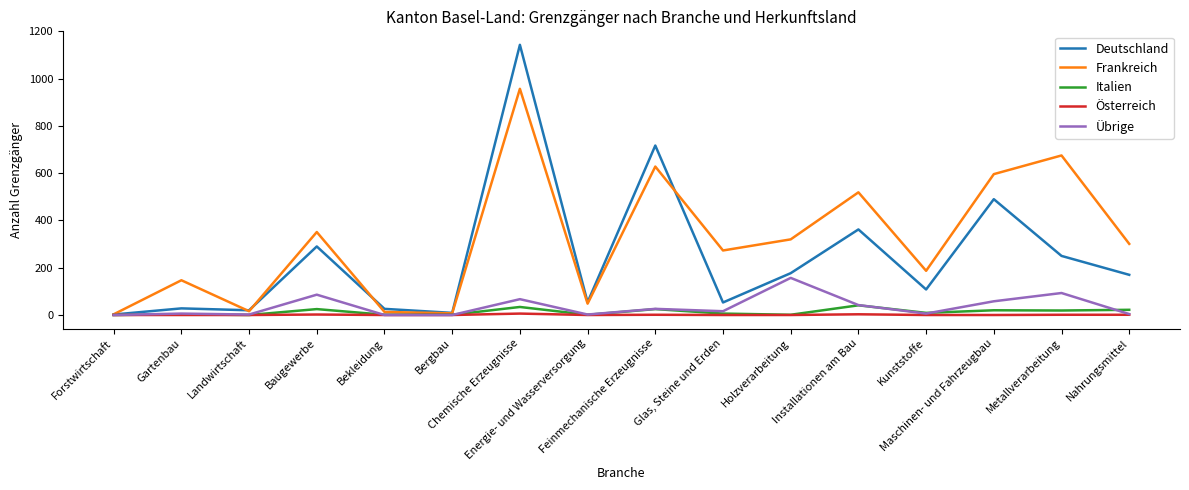

Where does the Italien series first go above 9?

Baugewerbe